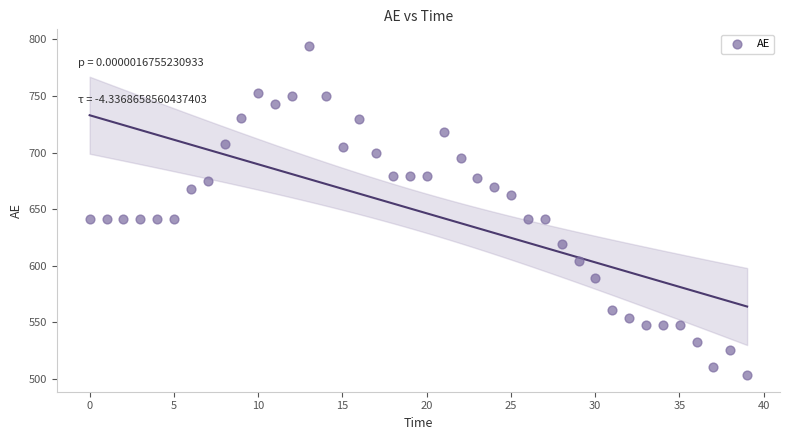

What is the range of X values (max minus min)?

39.0